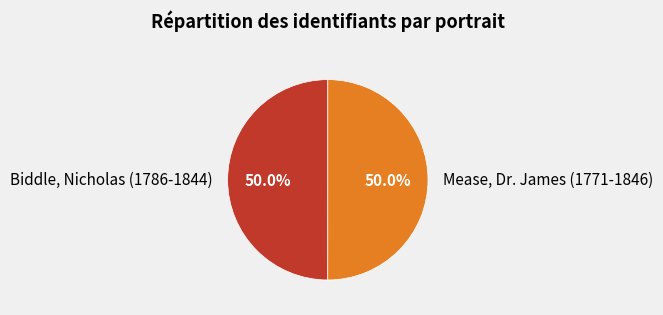

How many segments does this pie chart have?

2